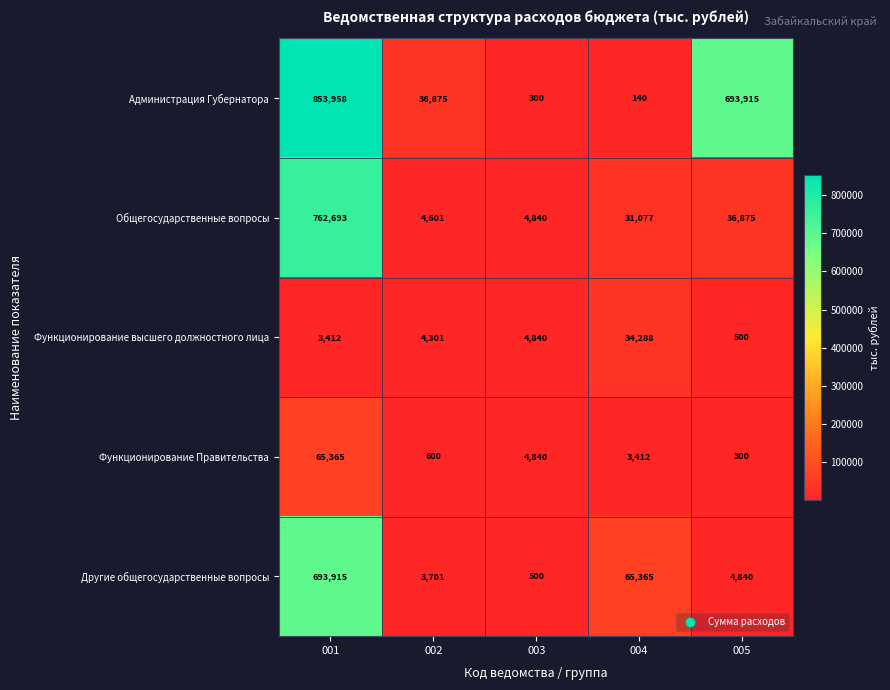

Is it true that Общегосударственные вопросы equals 208764 at 001?

False